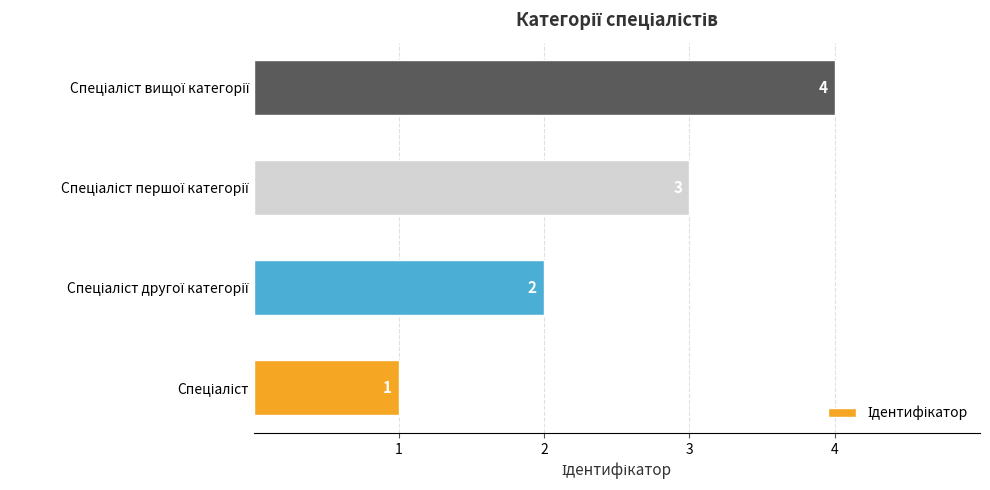

What is the greatest value displayed?

4